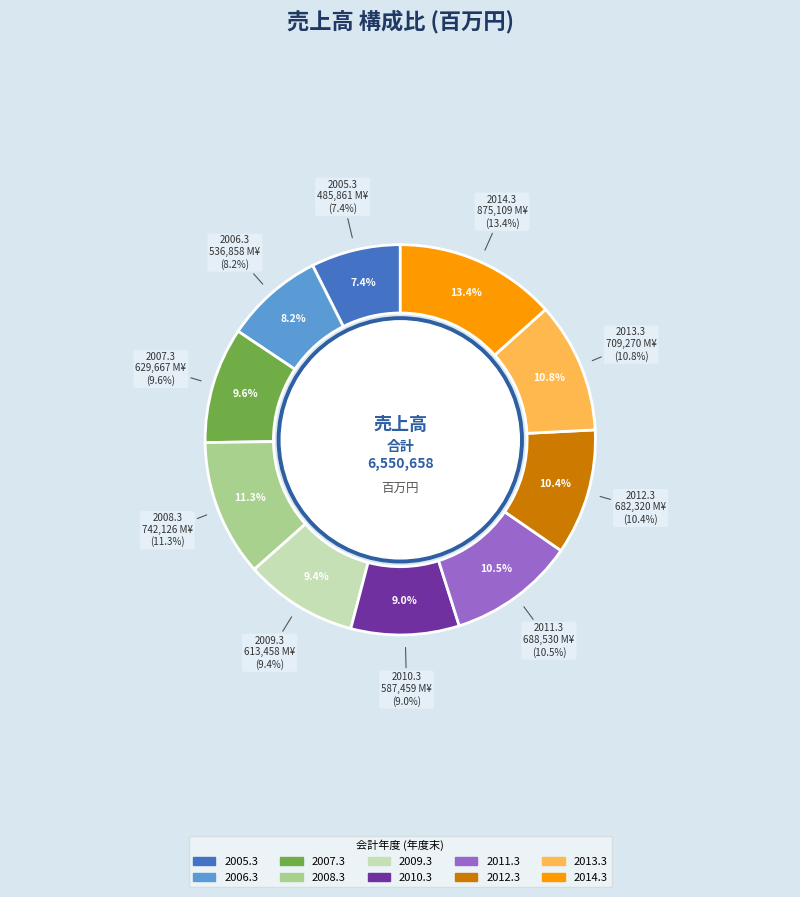

To the nearest percent, what portion does 2012.3 represent?

10%